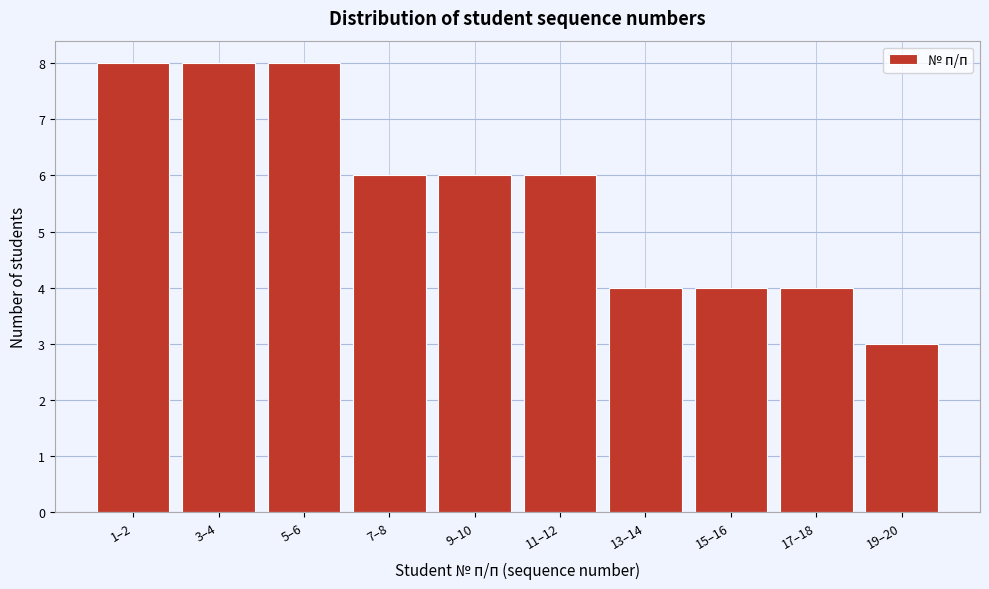

Reading left to right, list all the values displayed in this chart.

8	8	8	6	6	6	4	4	4	3